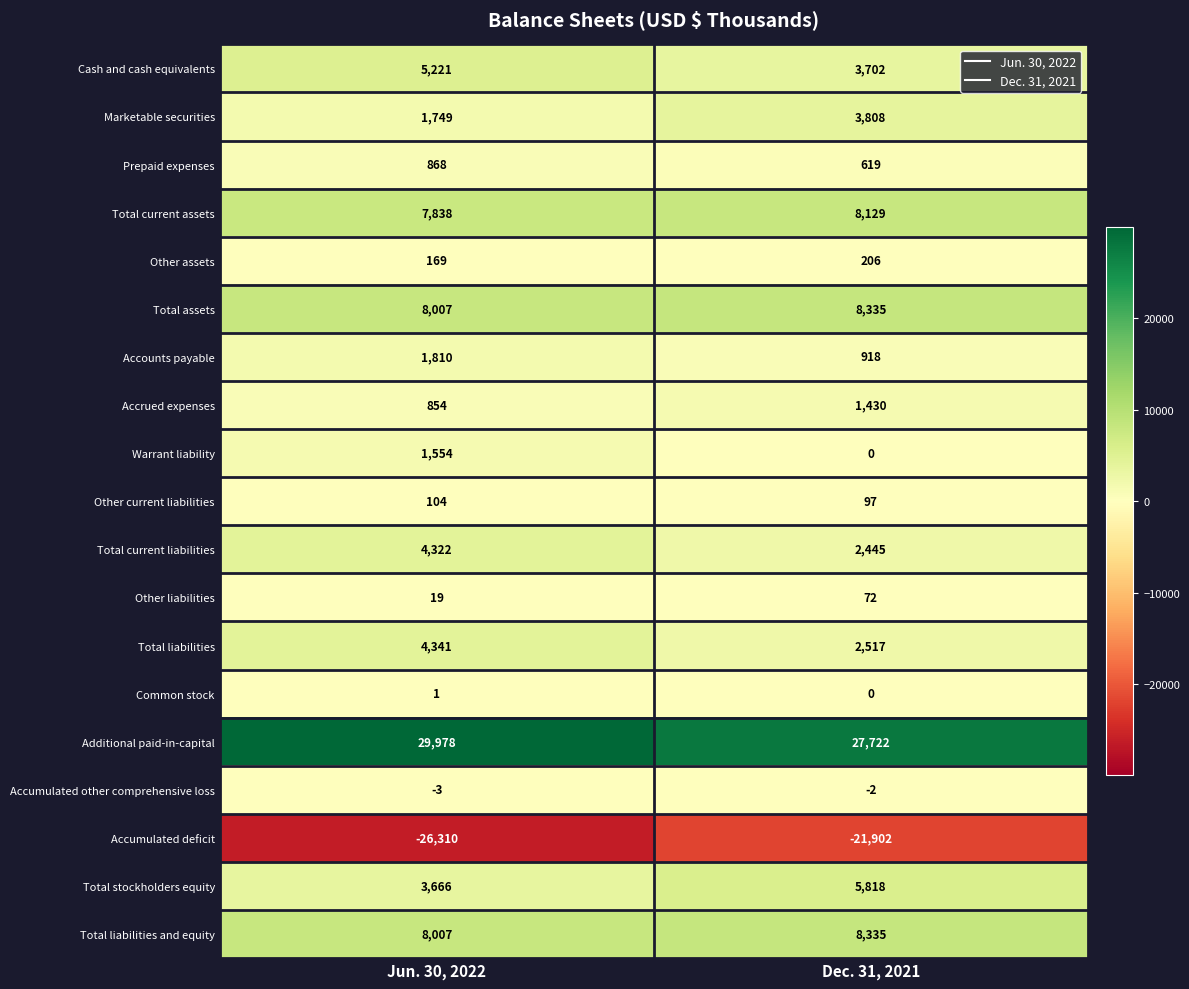

Which series has the widest spread of values?

Accumulated deficit